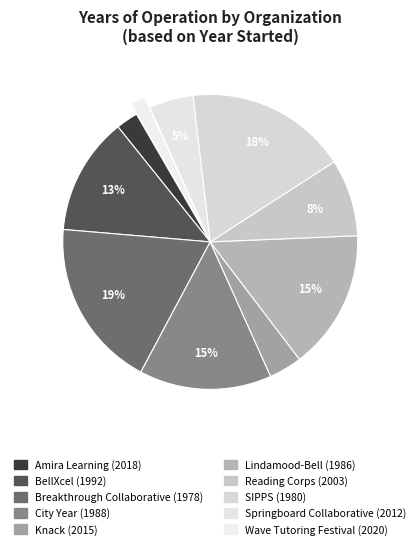

Is there a majority slice in this chart?

No